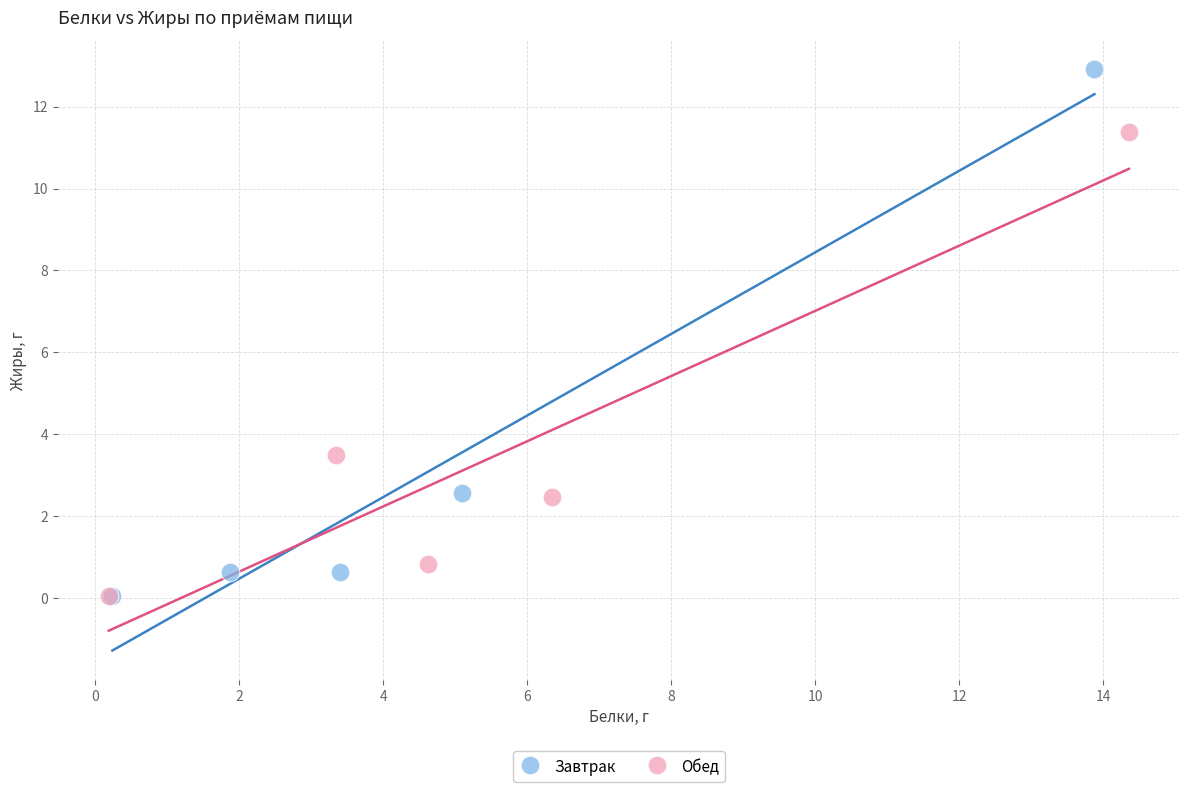

Which series reaches the maximum Y coordinate?

Завтрак